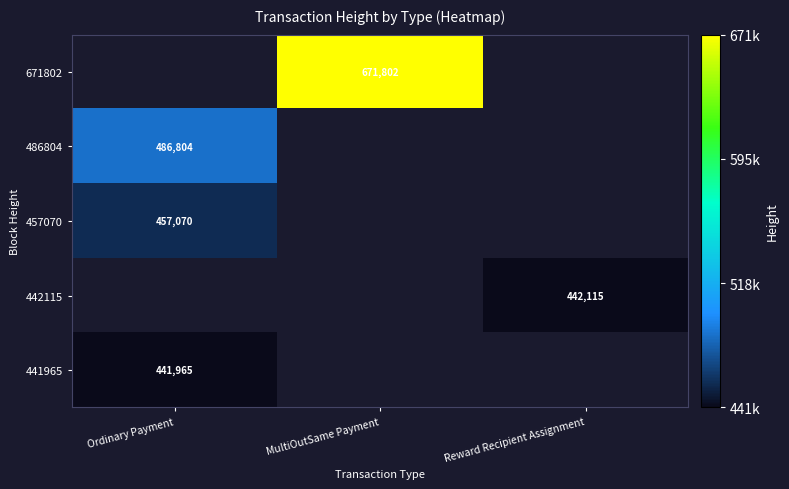

Is it true that 486804 equals 143379 at Ordinary Payment?

False